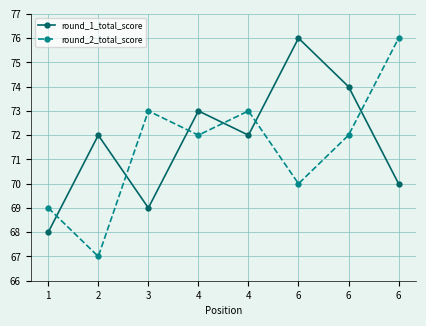

How many lines are shown in the chart?

2